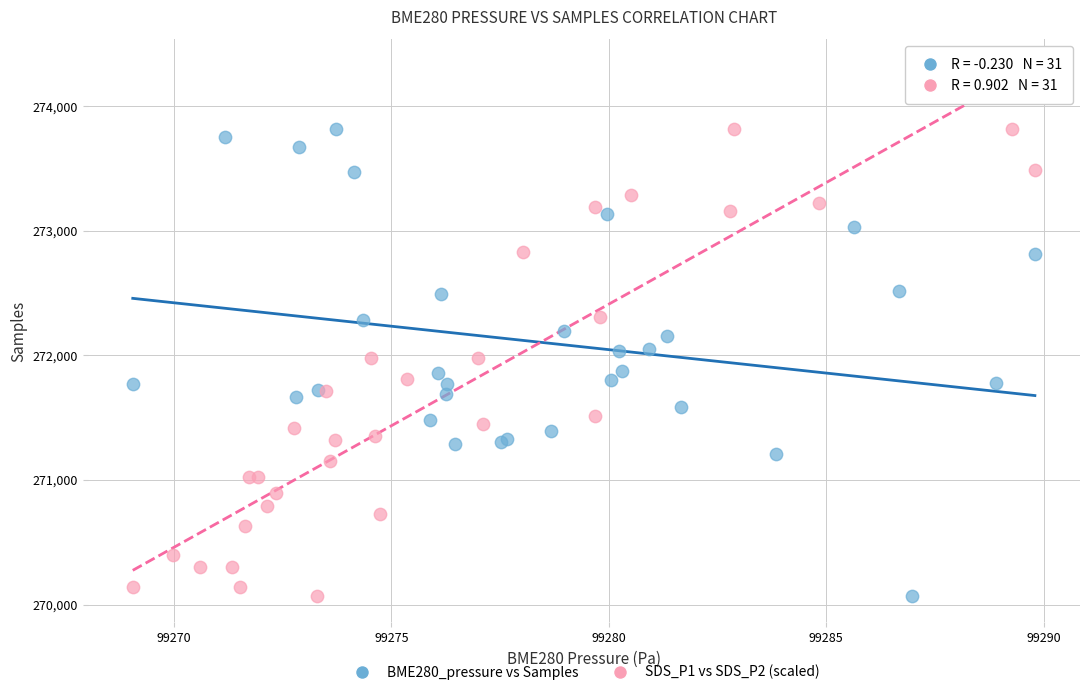

What are all the series names shown in the legend?

BME280_pressure vs Samples, SDS_P1 vs SDS_P2 (scaled)